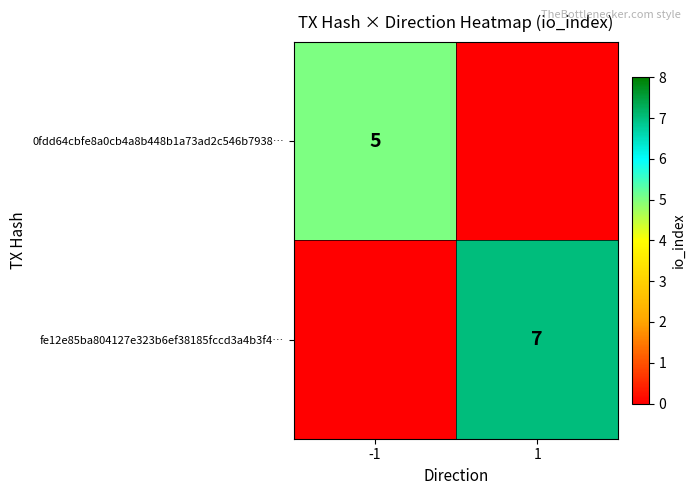

The 0fdd64cbfe8a0cb4a8b448b1a73ad2c546b7938… series shows 5 at -1. True or false?

True